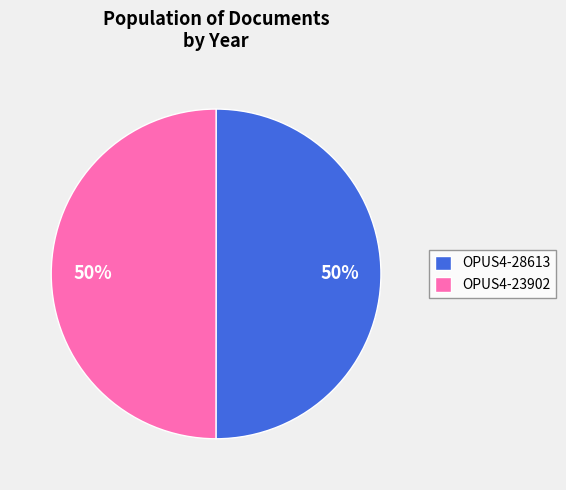

Is the sum of OPUS4-23902 and OPUS4-28613 greater than half?

Yes